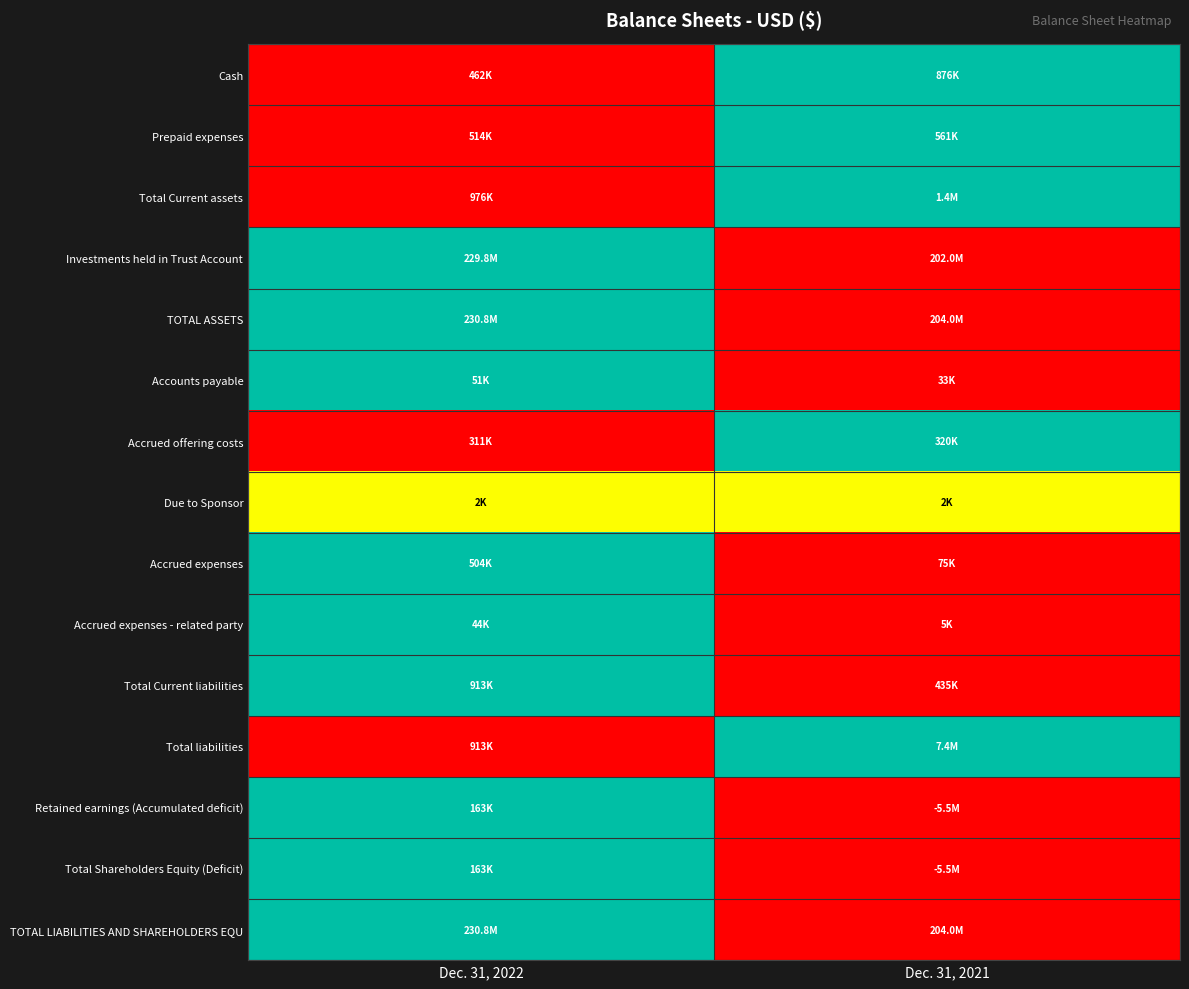

What is the difference between the highest and lowest values at Dec. 31, 2022?

1.0